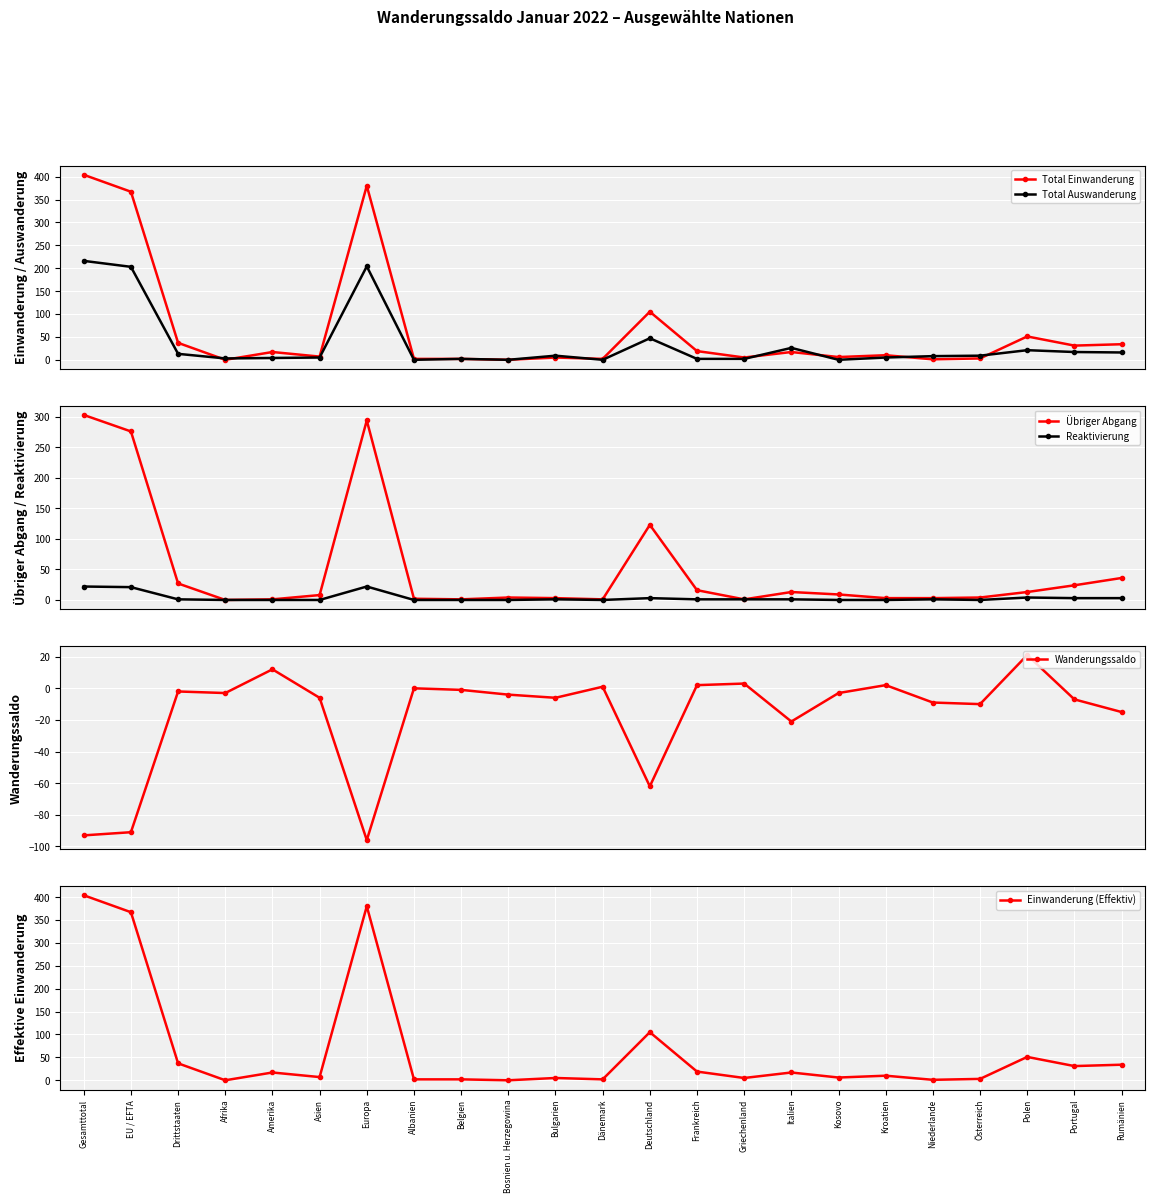

Rank the series at Belgien from lowest to highest value.

Wanderungssaldo, Reaktivierung, Übriger Abgang, Total Einwanderung, Total Auswanderung, Einwanderung (Effektiv)